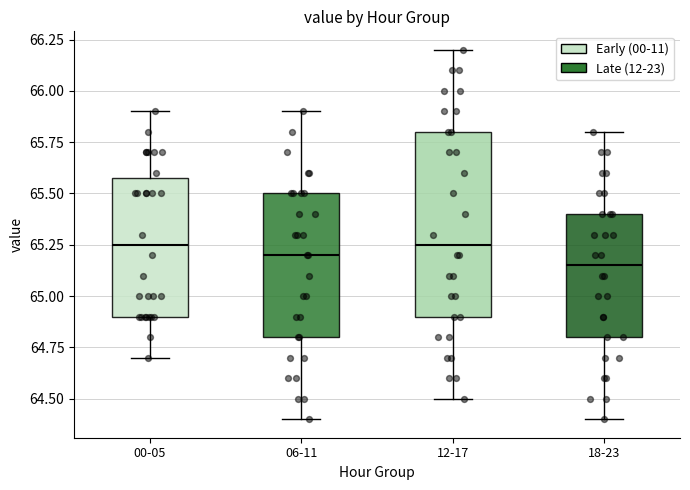

Reading left to right, read every box against the y-axis: the position of its median line, the range the box covers, and the ends of its whiskers. The values are not printed on the chart, so give them approximately, as read against the axis.

00-05: median 65.25, box 64.90 to 65.60, whiskers 64.70 to 65.90
06-11: median 65.20, box 64.80 to 65.50, whiskers 64.40 to 65.90
12-17: median 65.25, box 64.90 to 65.80, whiskers 64.50 to 66.20
18-23: median 65.15, box 64.80 to 65.40, whiskers 64.40 to 65.80